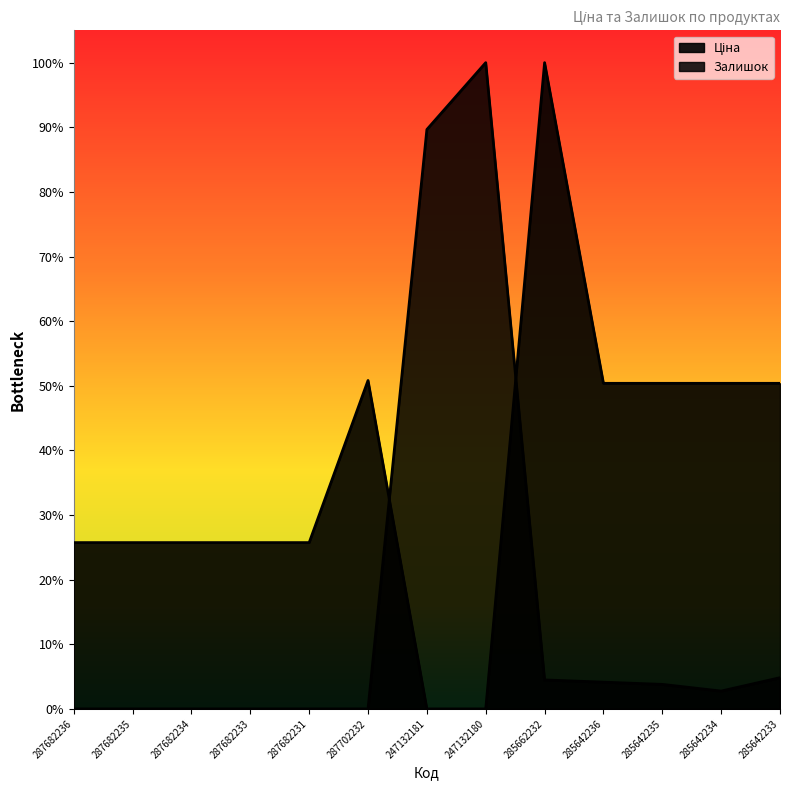

How many distinct data groups are displayed?

2